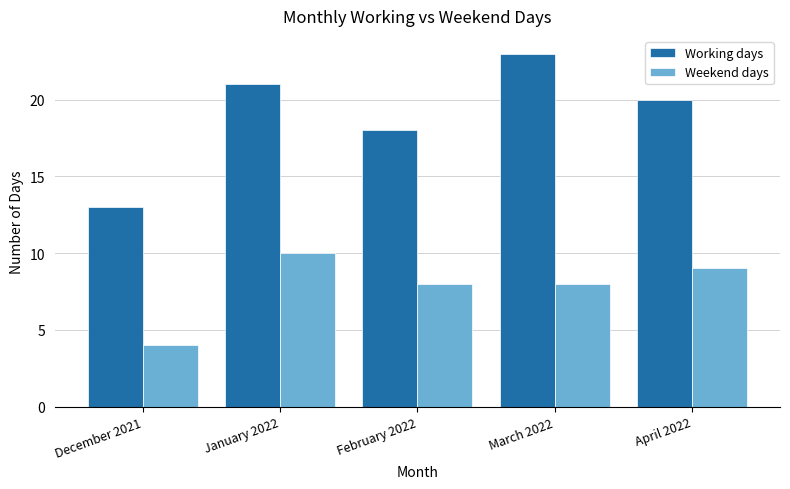

What is the maximum value shown in the chart?

23